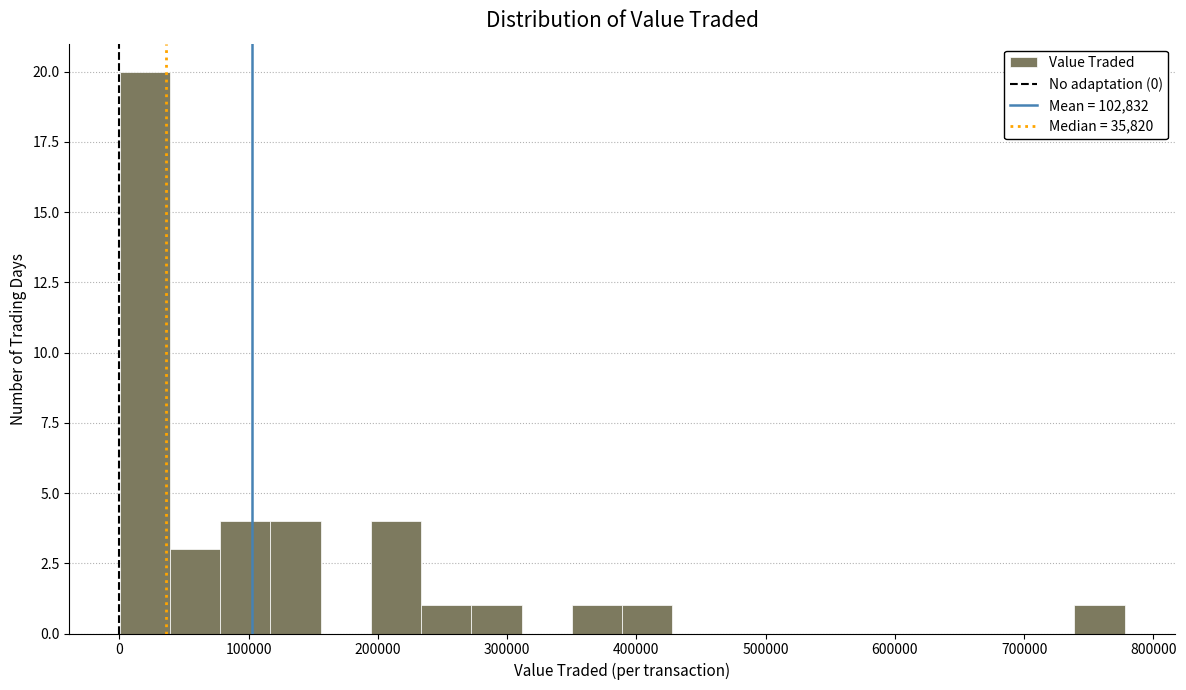

Read against the x-axis, roughly where is the centre of the tallest bar?

20000